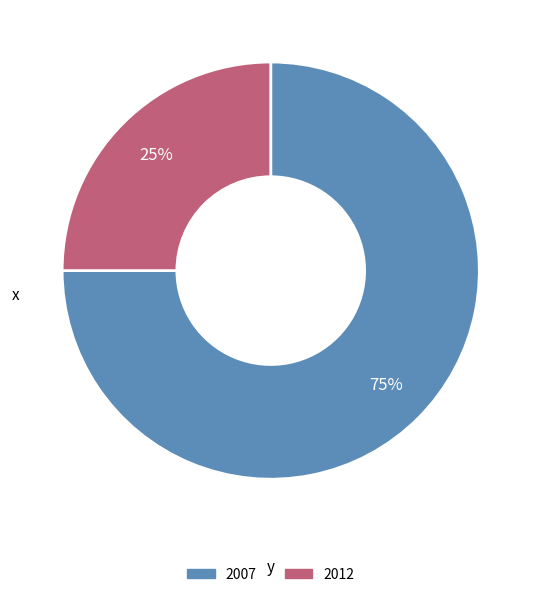

Is there a majority slice in this chart?

Yes